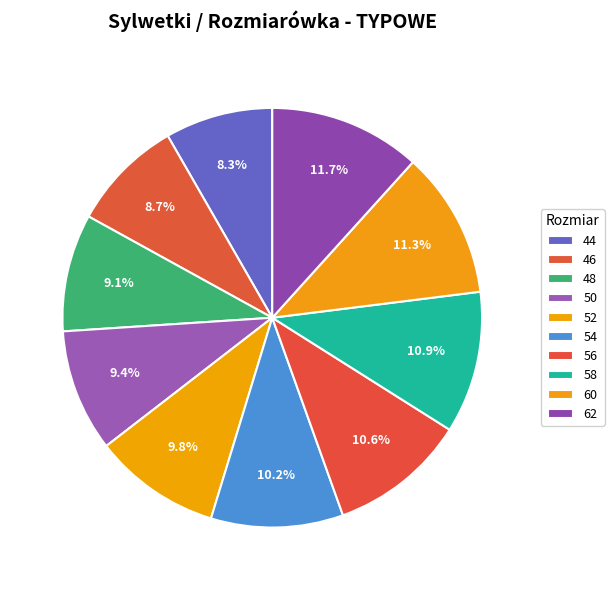

To the nearest percent, what is the difference between the 44 and 62 slice percentages?

3%